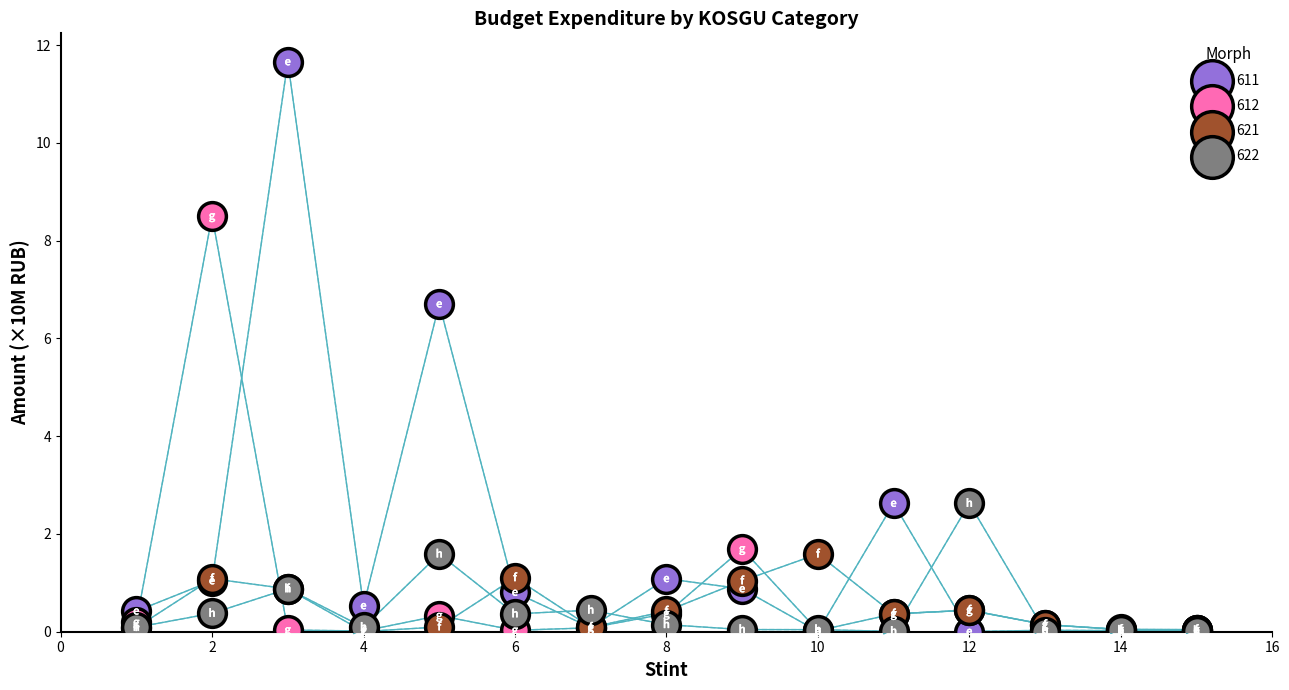

Across all series, what Y value is closest to 5?

6.7